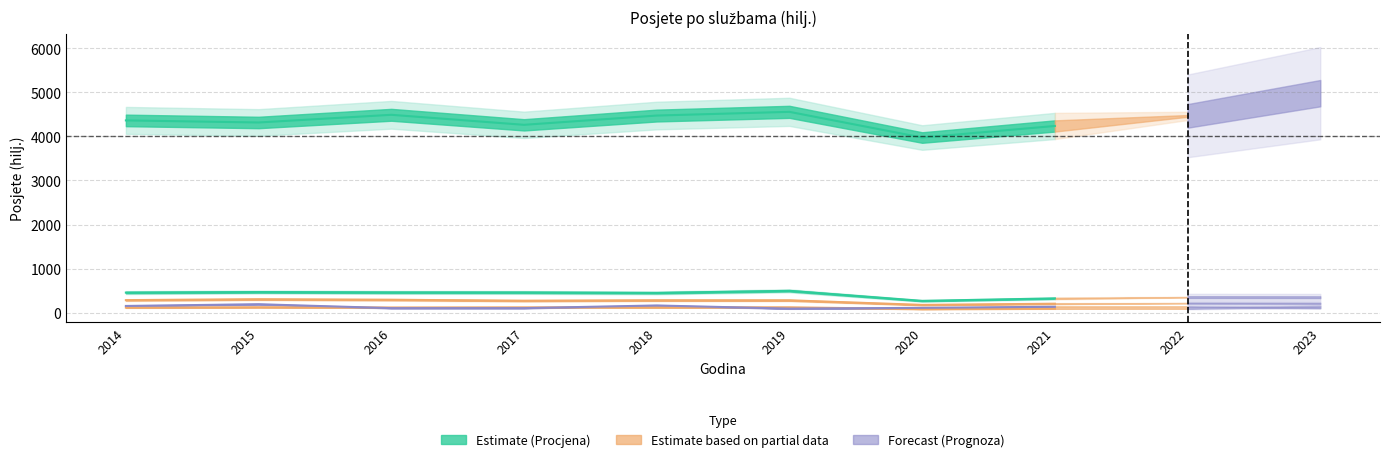

At which label is Medicina rada (Ukupno) closest to 146?

2021